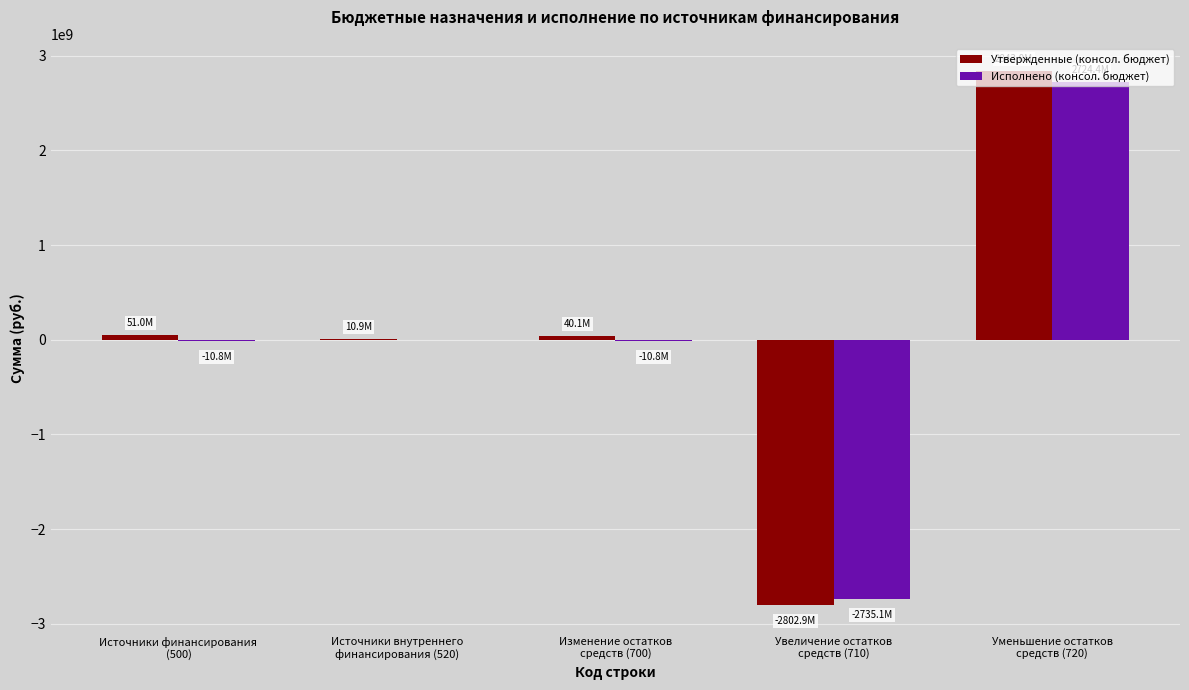

Which category has the highest value across all series?

Уменьшение остатков
средств (720)